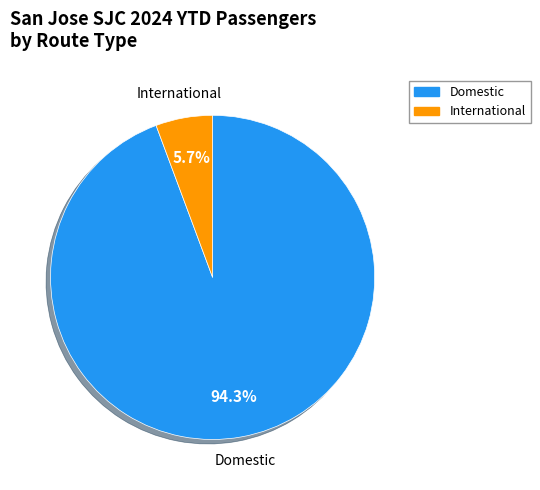

Does any single category account for the majority?

Yes